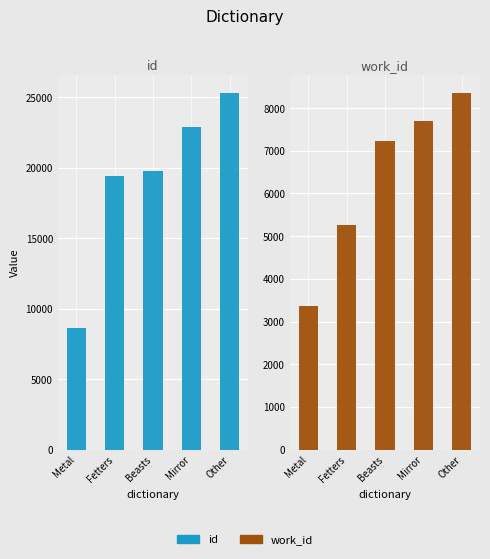

Which has a higher value, Other or Beasts?

Other